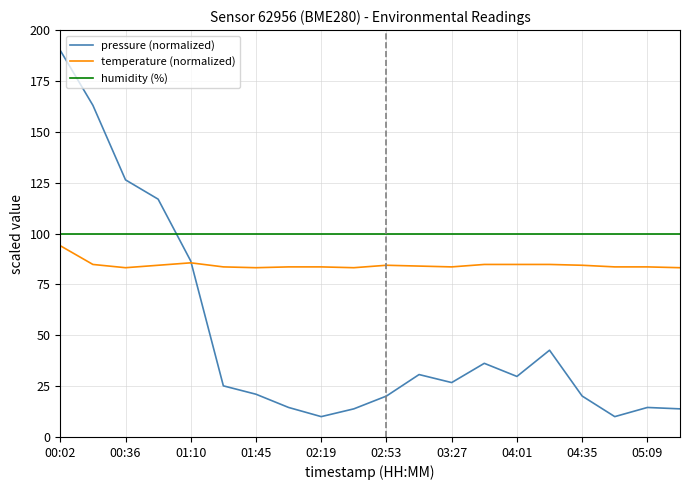

What is the minimum value for humidity (%)?

100.0